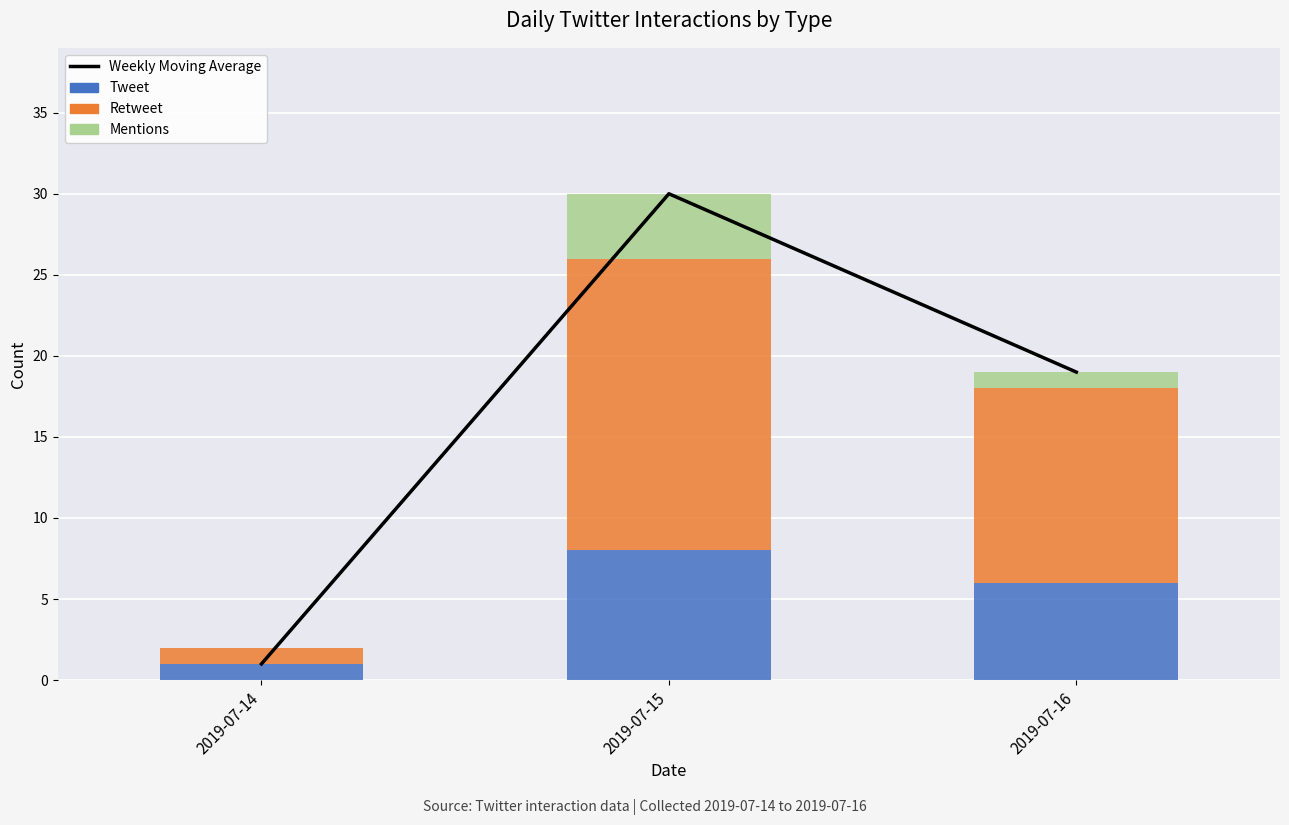

List the series in order of their overall mean, lowest first.

Mentions, Tweet, Retweet, Weekly Moving Average